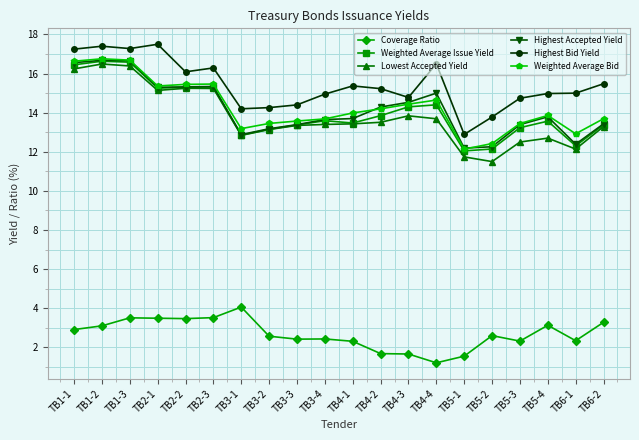

Where does the Weighted Average Issue Yield series first go above 13?

TB1-1